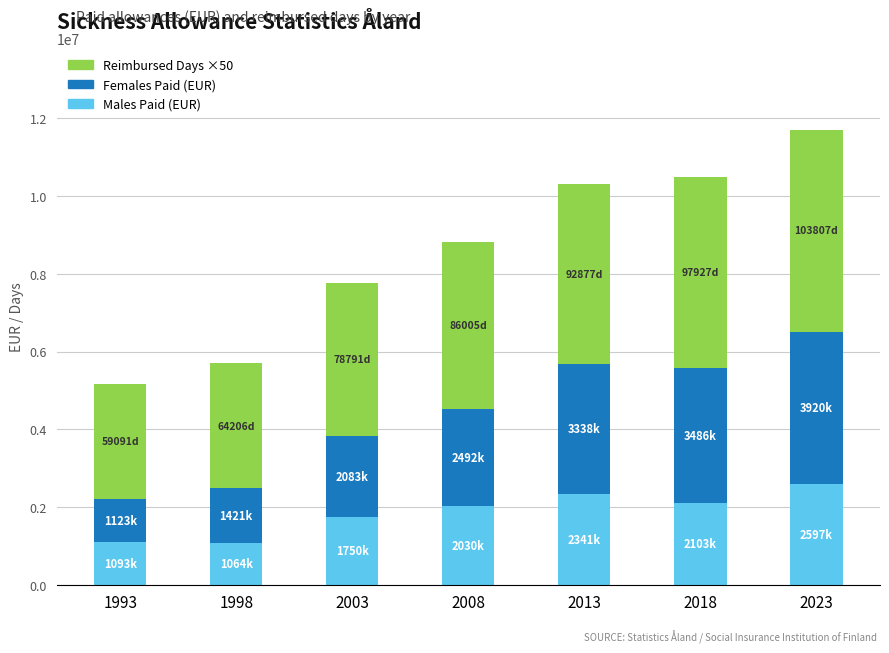

What is the highest value of the Males Paid (EUR) series?

2597902.9